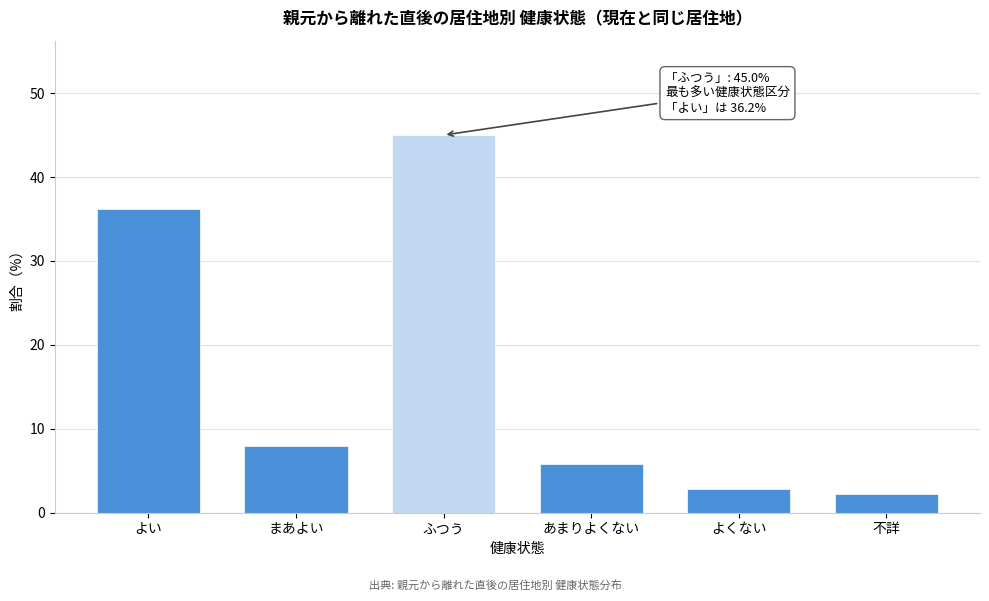

Reading left to right, what are all the values shown in this chart?

よい=36.2	まあよい=8.0	ふつう=45.0	あまりよくない=5.8	よくない=2.8	不詳=2.2